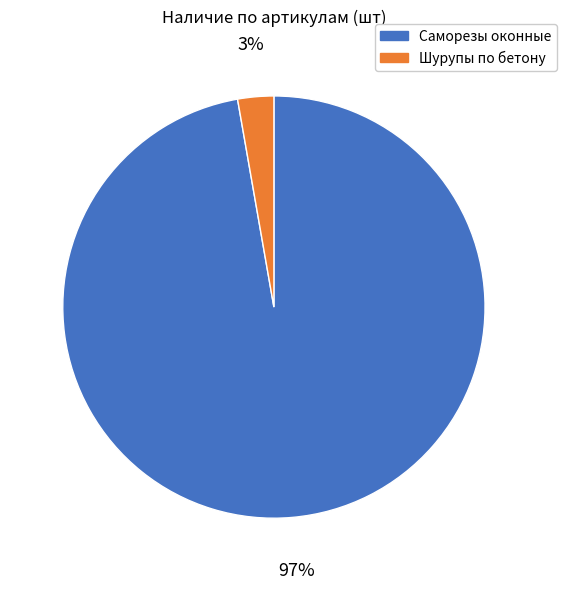

To the nearest percent, what is the difference between the largest and smallest slice percentages?

94%